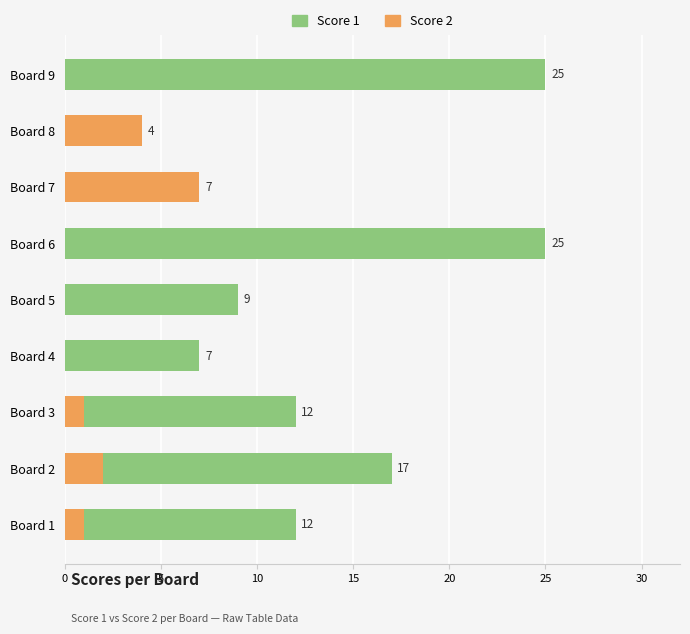

What is the difference between the second highest and second lowest values in the Score 1 series?

20